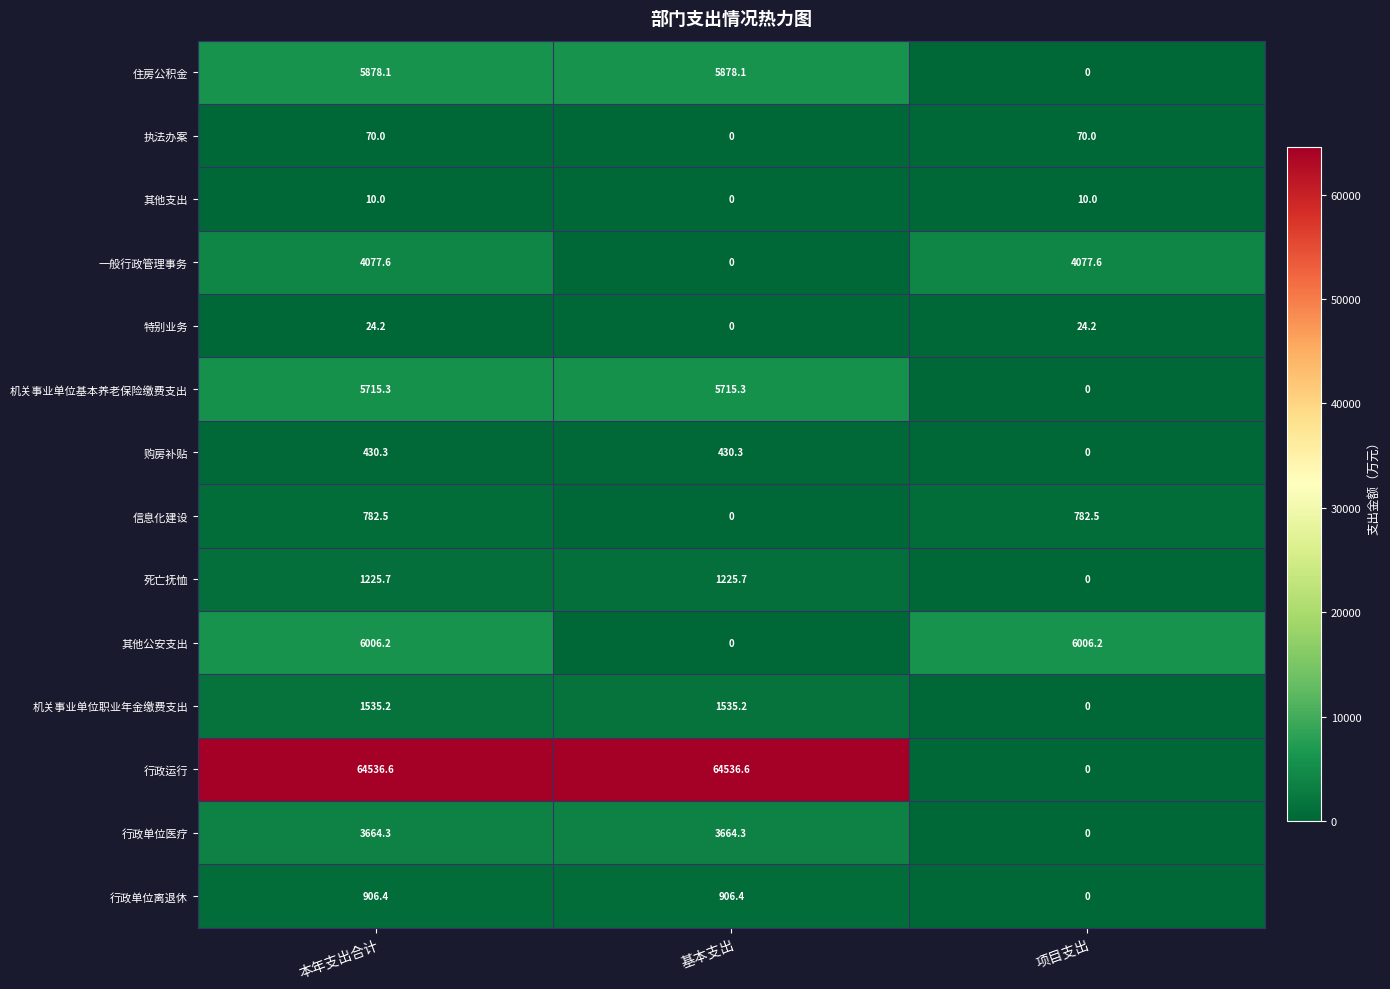

How many data points does each series have?

3